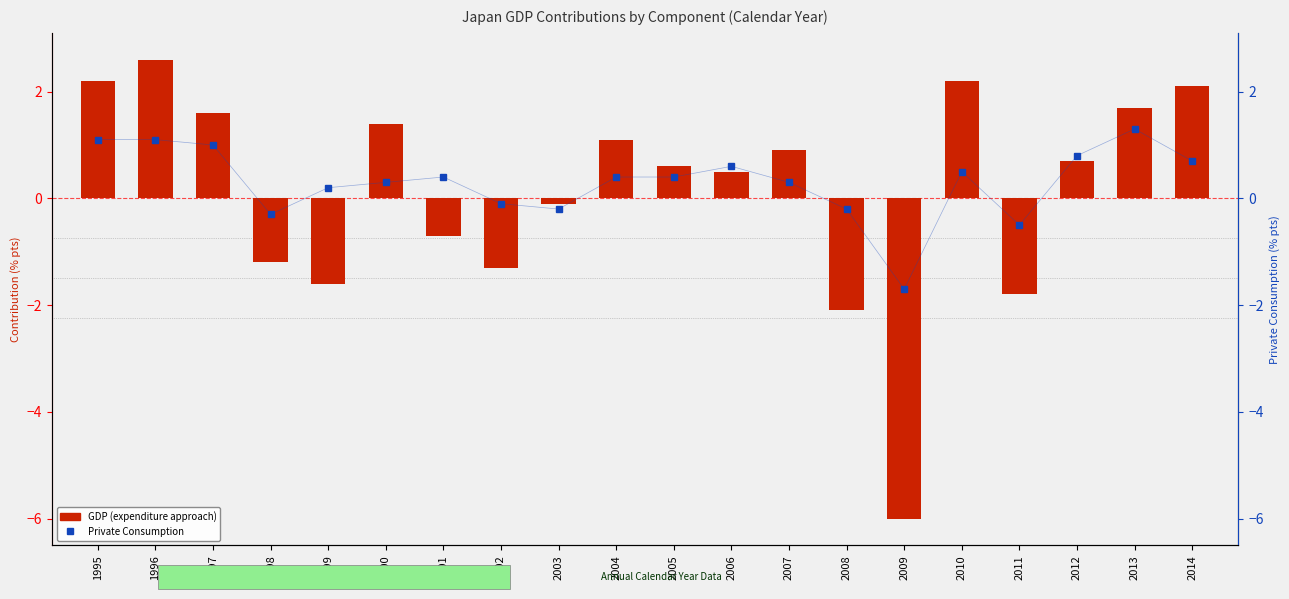

List the series in order of their peak value, highest first.

GDP (Expenditure), Private Consumption